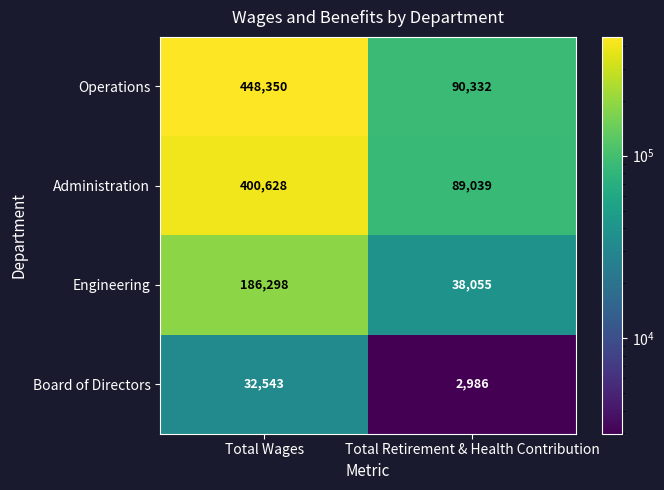

At which category is the sum across all series the highest?

Total Wages